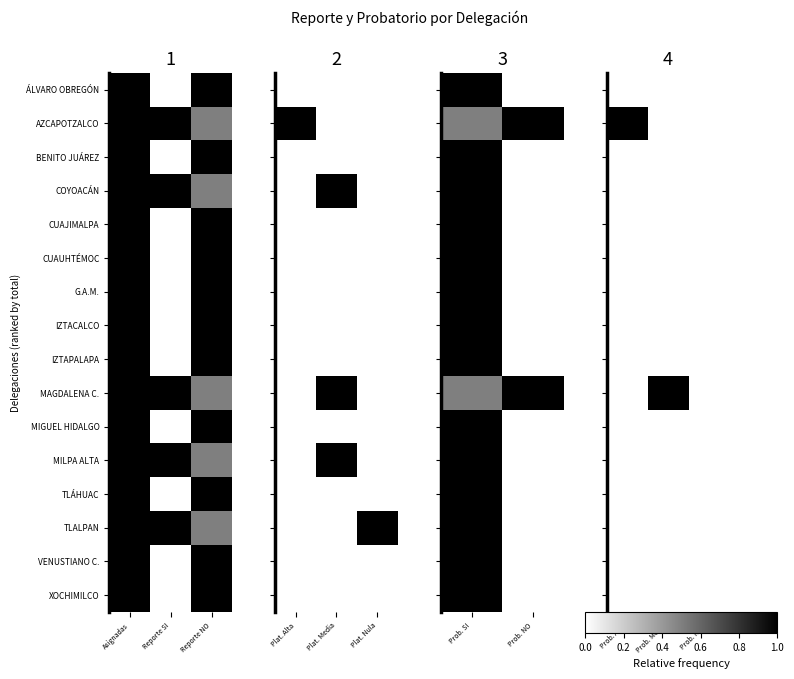

Count the number of data series in this chart.

16